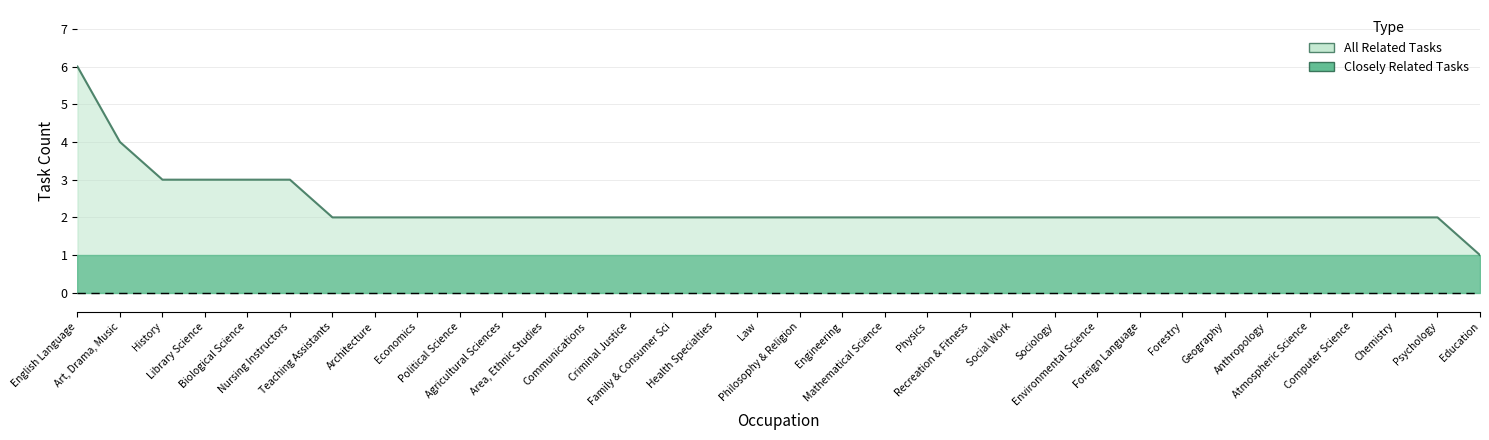

How many values are between 2 and 3?

31